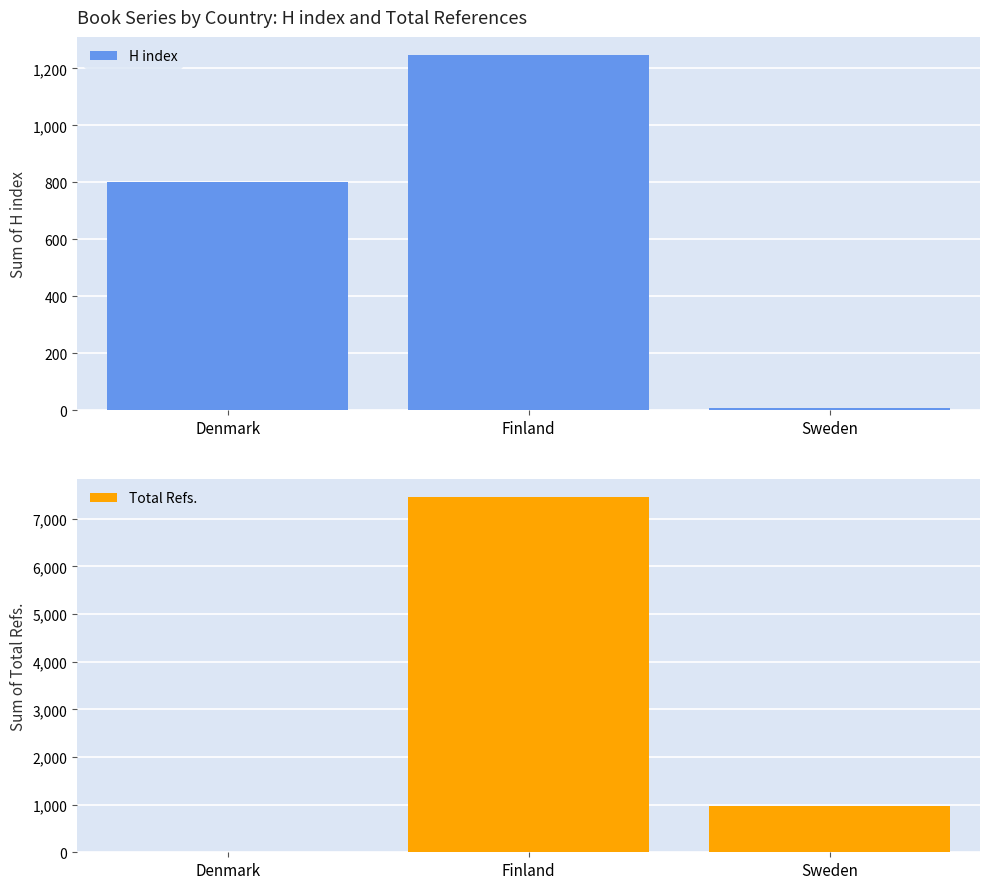

What is the difference between the highest and lowest values at Denmark?

798